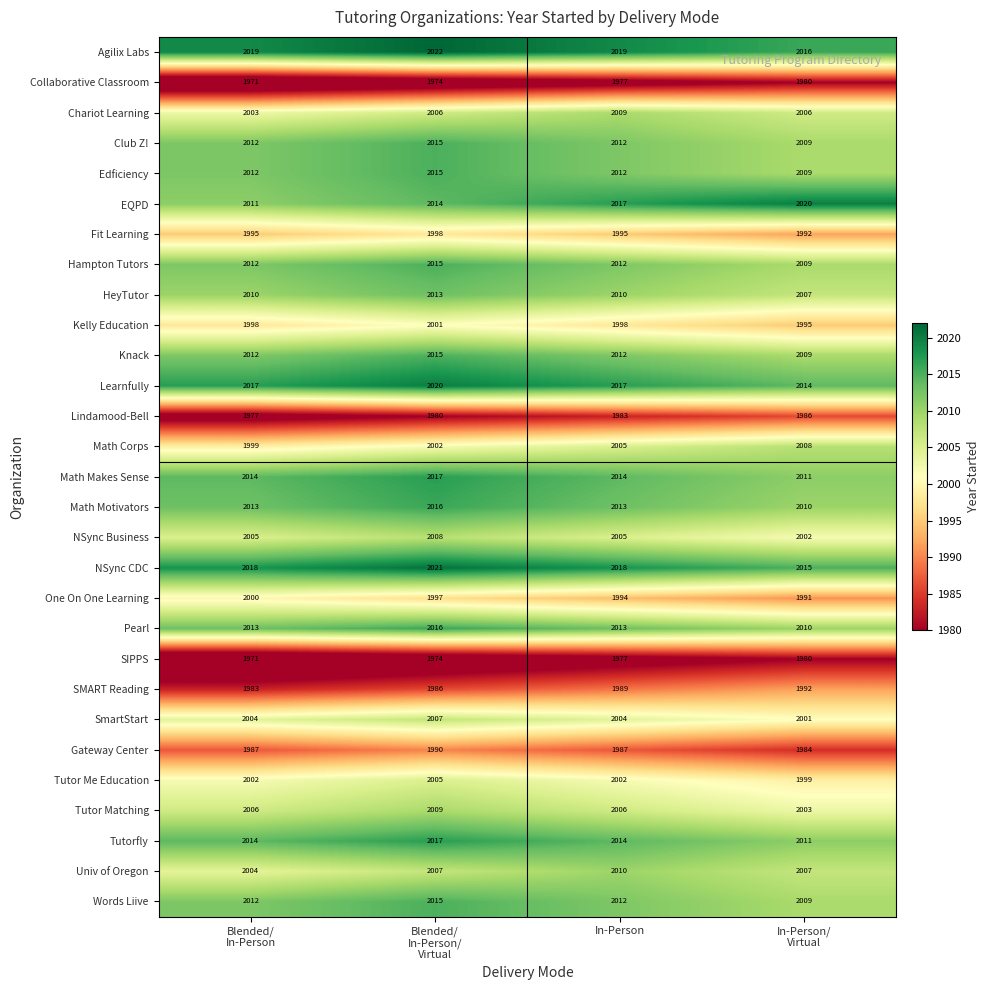

Is it true that Edficiency equals 572 at In-Person?

False